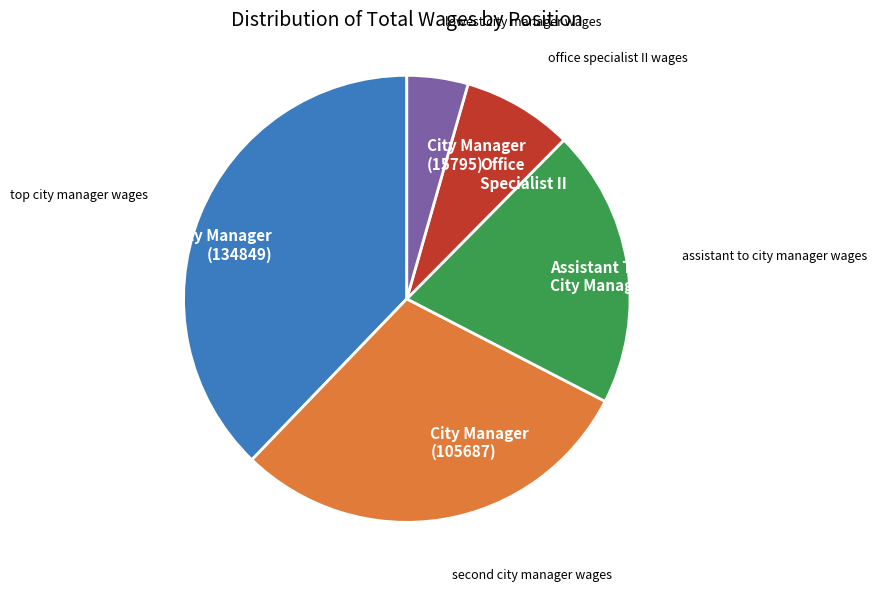

What is the ratio of the value at City Manager (105687) to the value at City Manager (134849)?

0.8